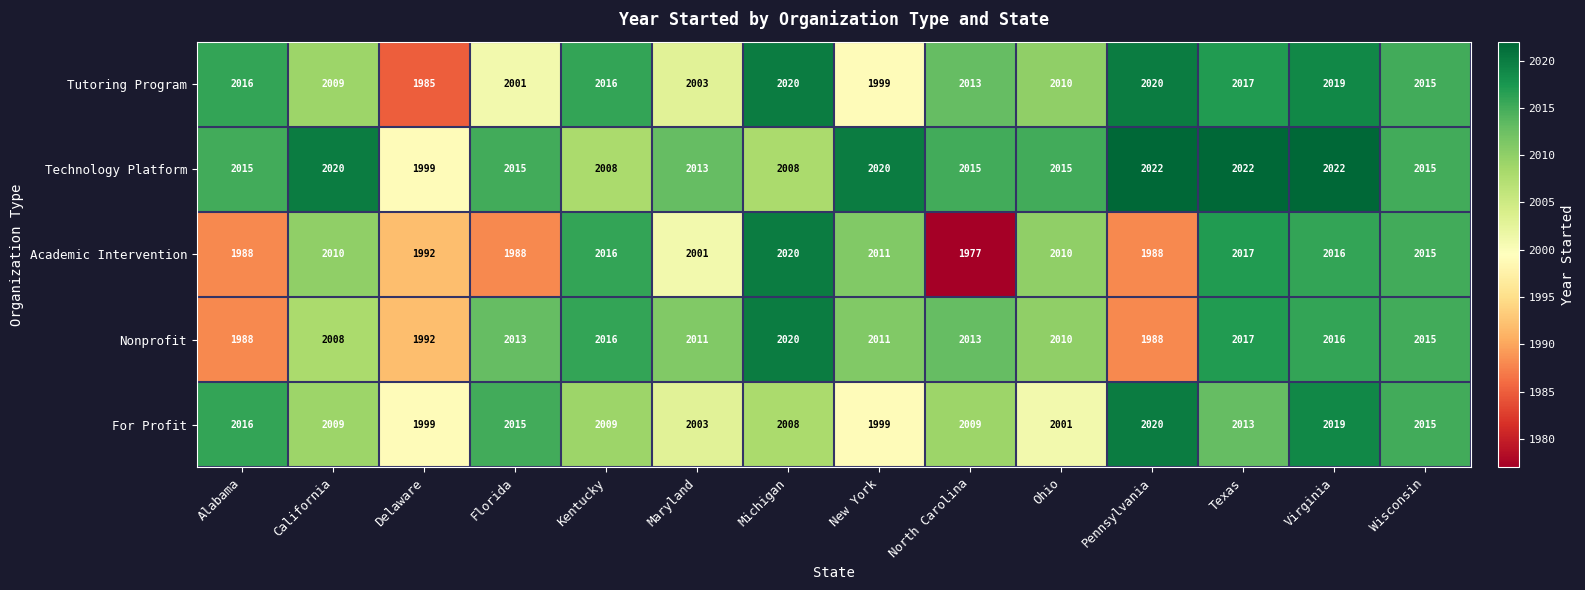

Which series has the largest total across all categories?

Technology Platform